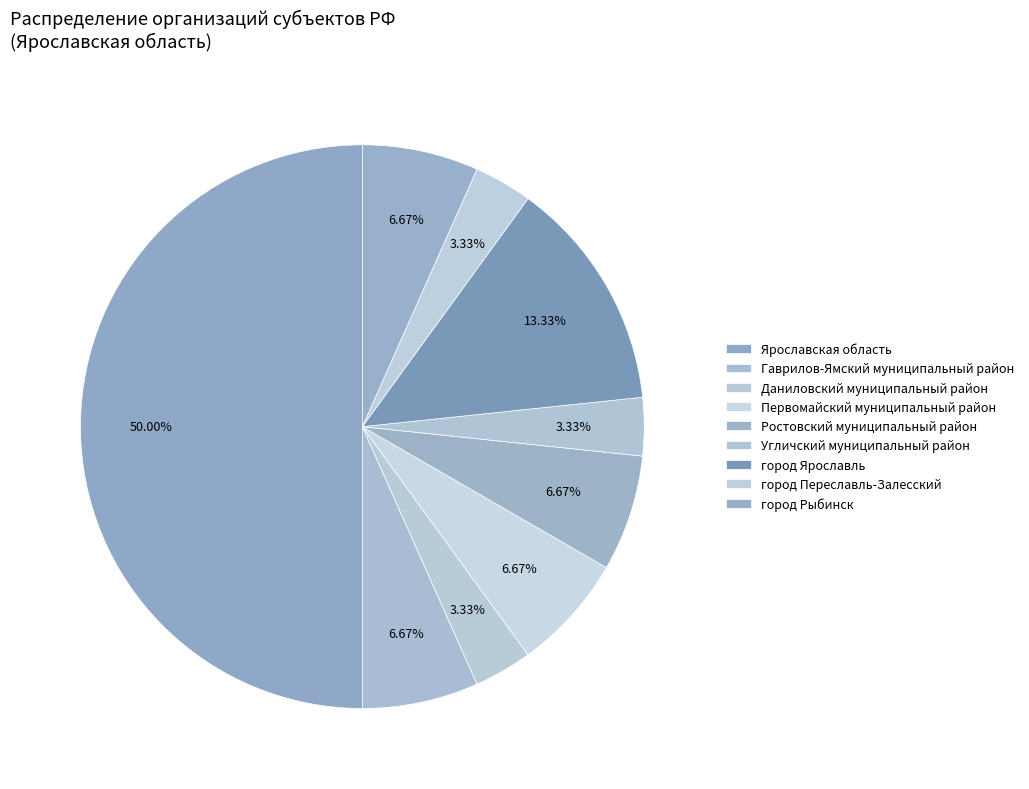

Does город Ярославль represent more than half of the total?

No